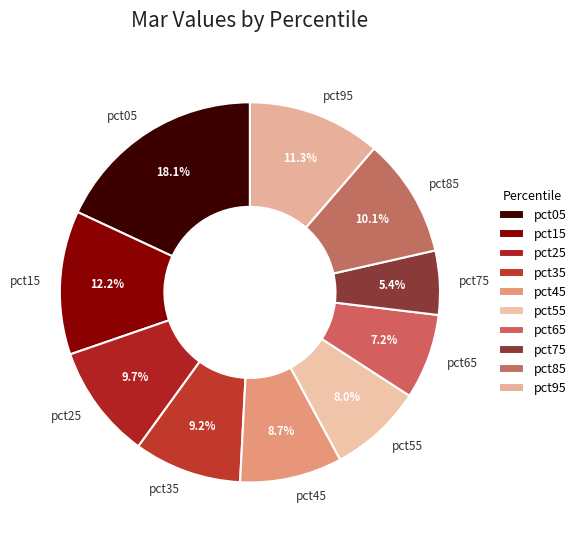

What portion of the pie excludes pct05?

81.9%